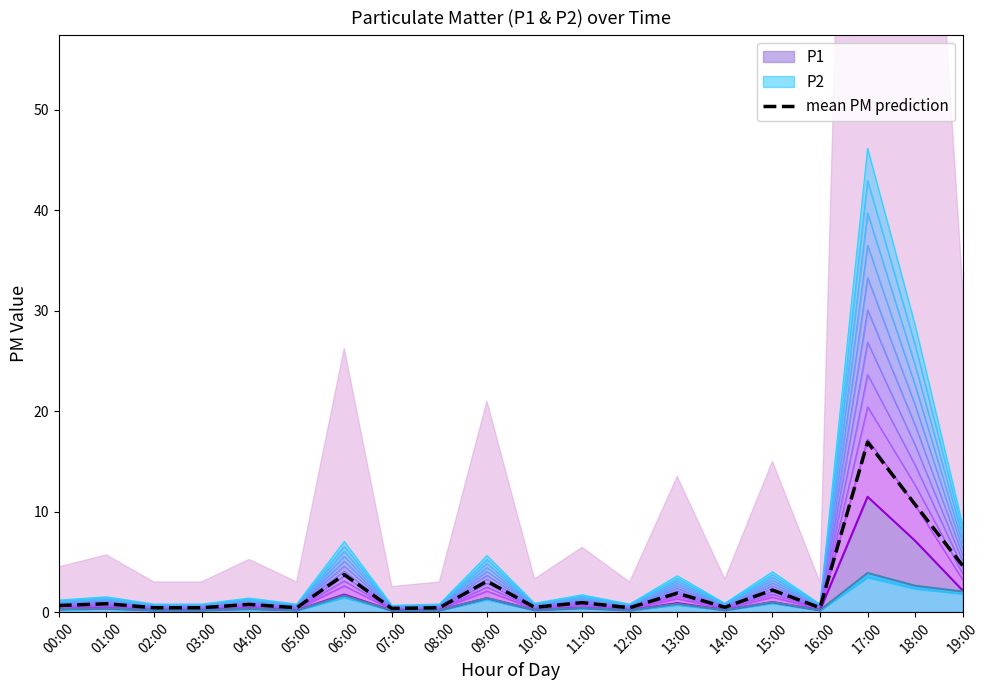

Which label corresponds to the smallest value in the chart?

07:00